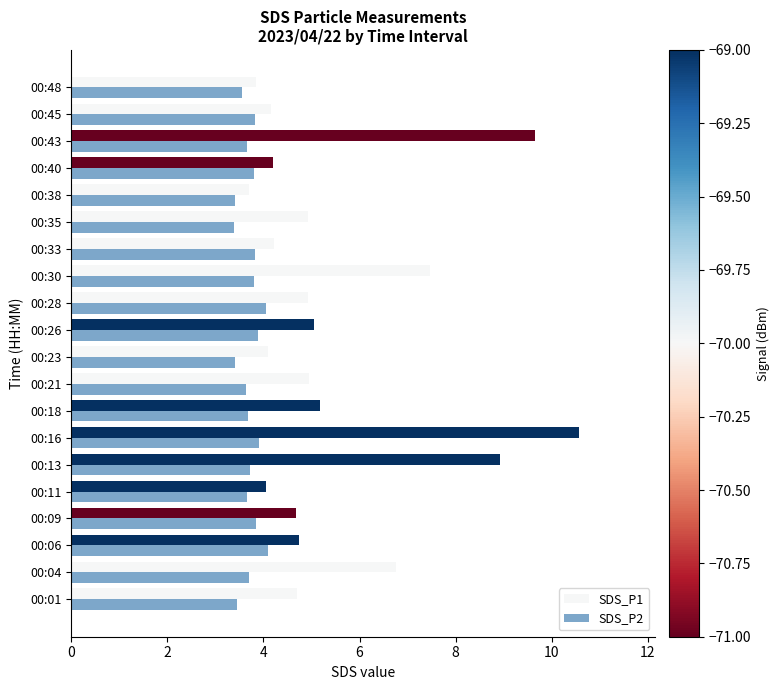

What is the smallest value displayed?

3.4